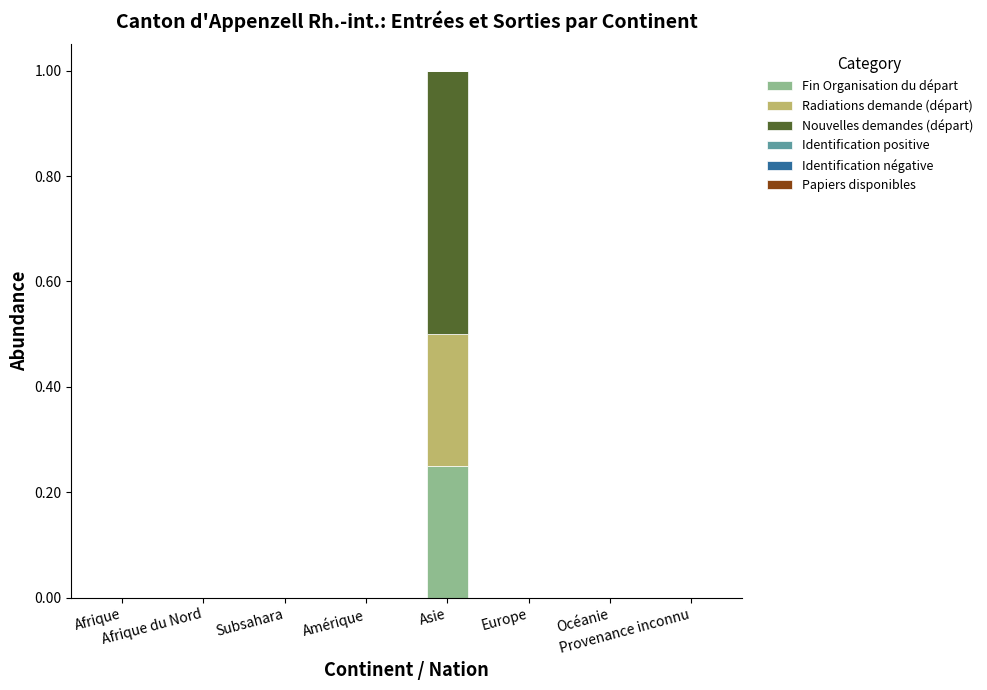

The Radiations demande (départ) series shows 0.0 at Afrique. True or false?

True